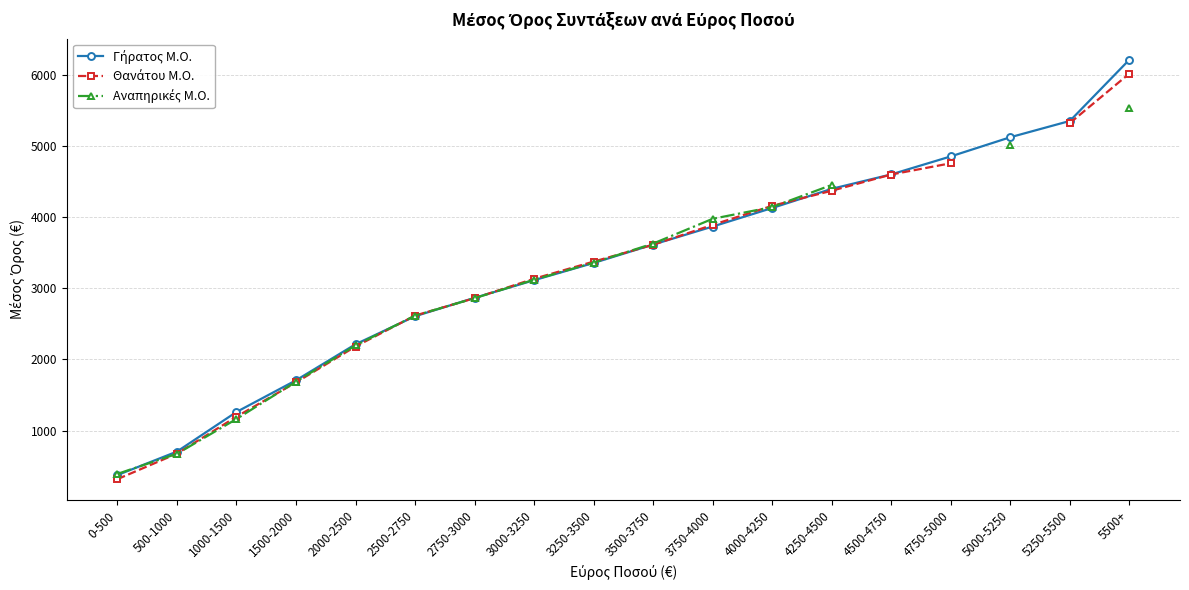

What are all the series names shown in the legend?

Γήρατος Μ.Ο., Θανάτου Μ.Ο., Αναπηρικές Μ.Ο.